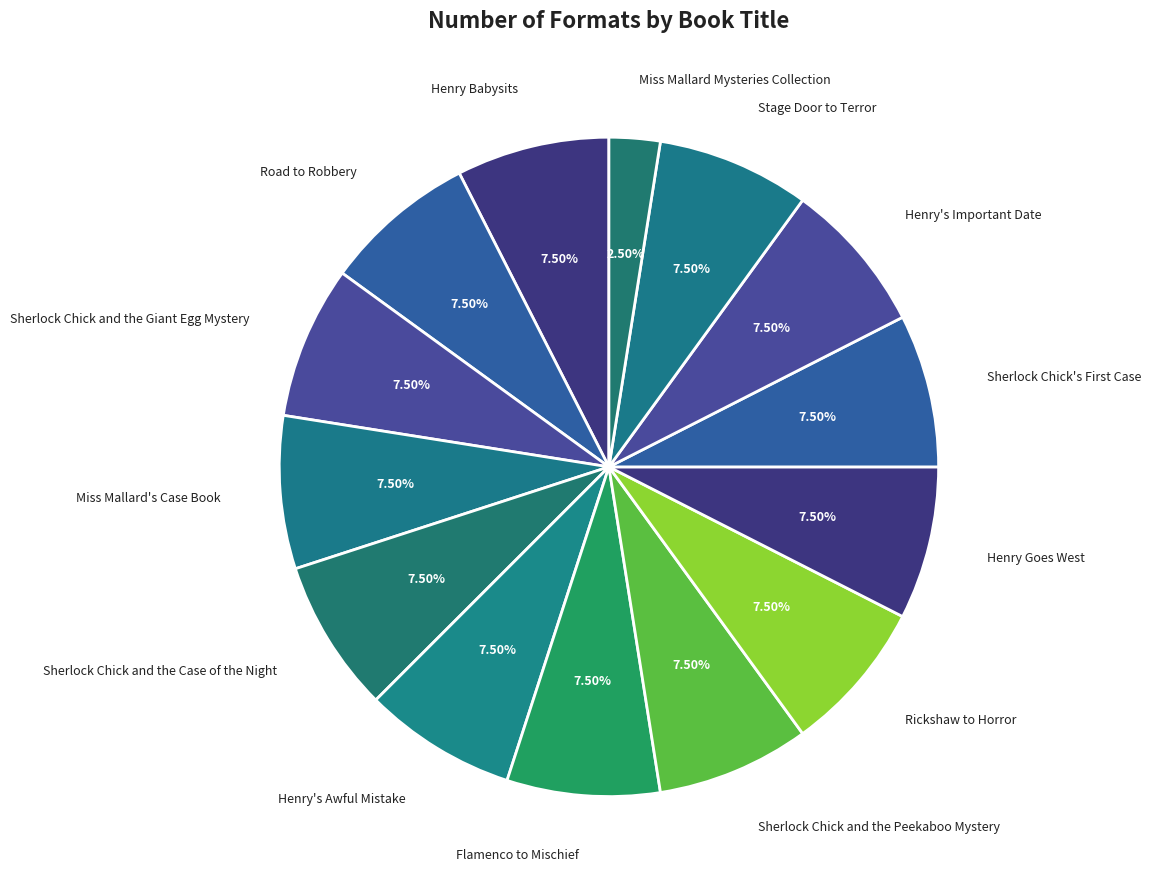

Does Henry Babysits represent more than half of the total?

No